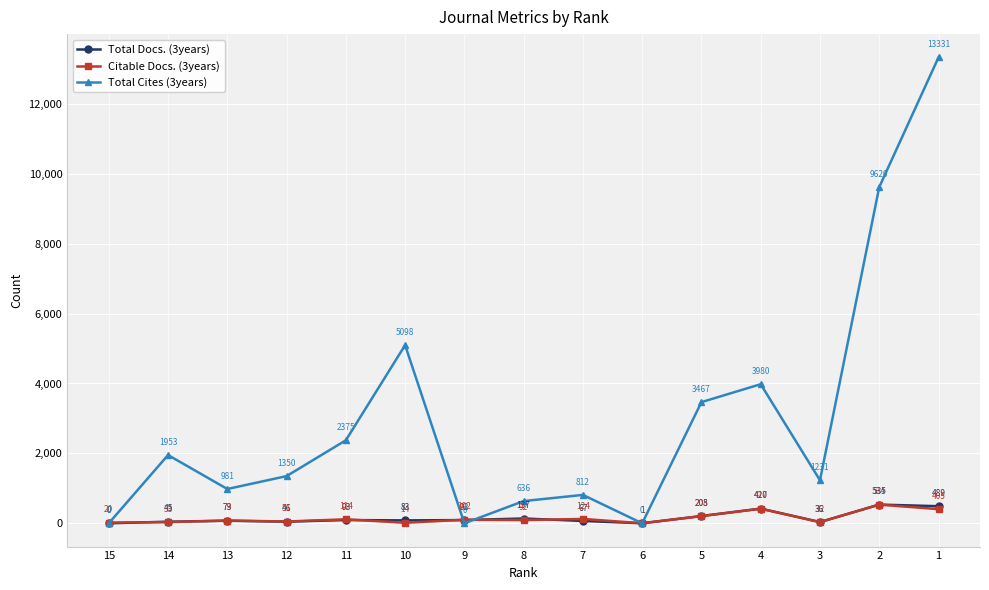

Where is Citable Docs. (3years) nearest to the value 267?

5